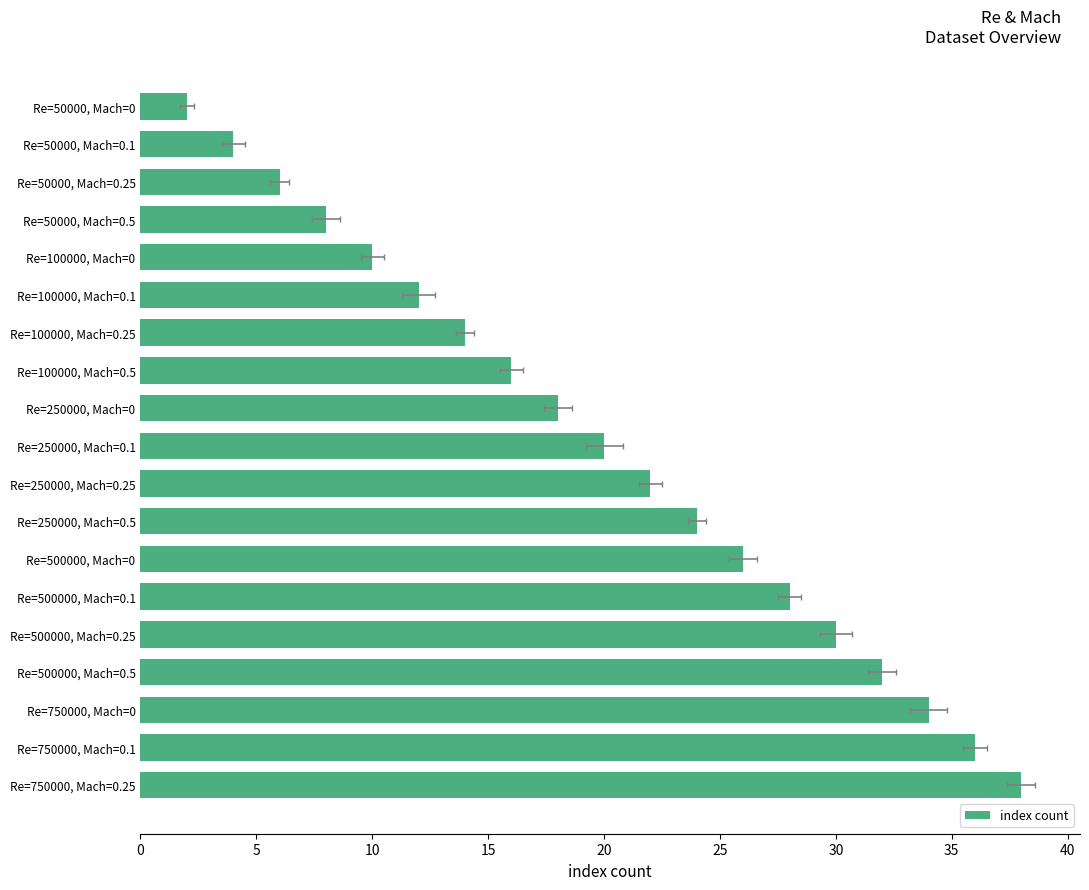

What is the value of the 5th bar from the left?

30